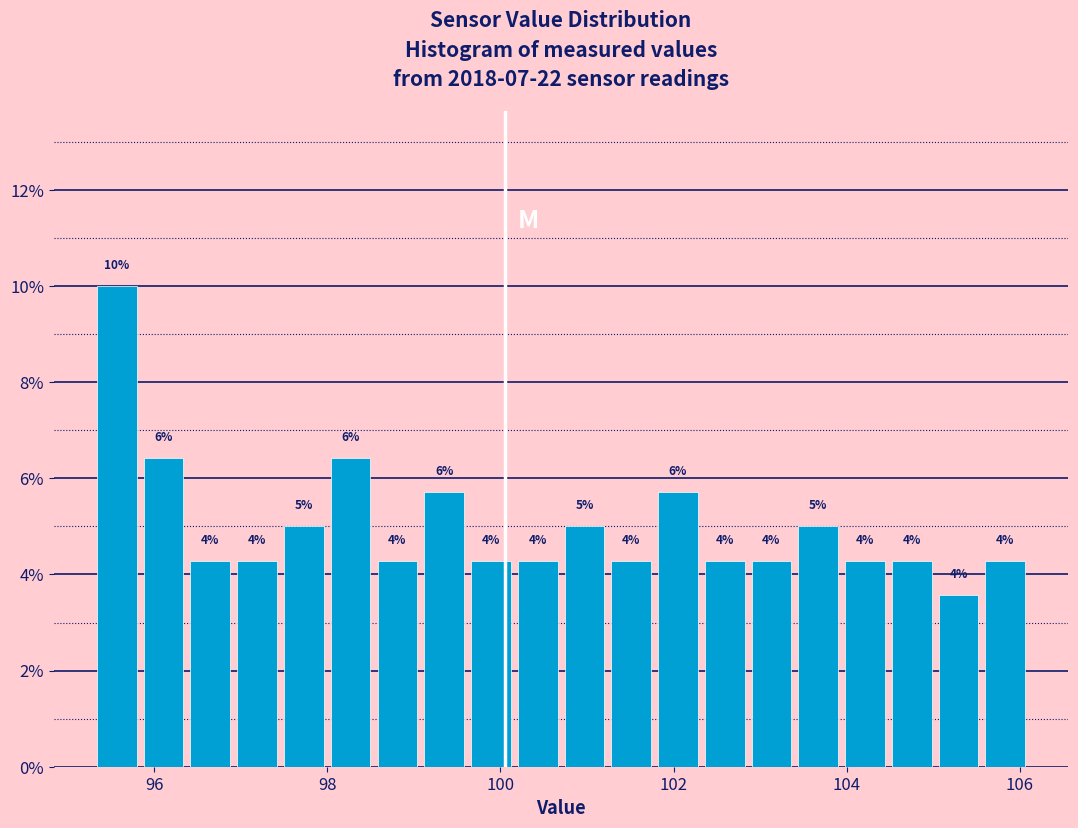

Around what value on the x-axis is the tallest bar? Give the approximate position of its centre, as read against the axis.

95.6